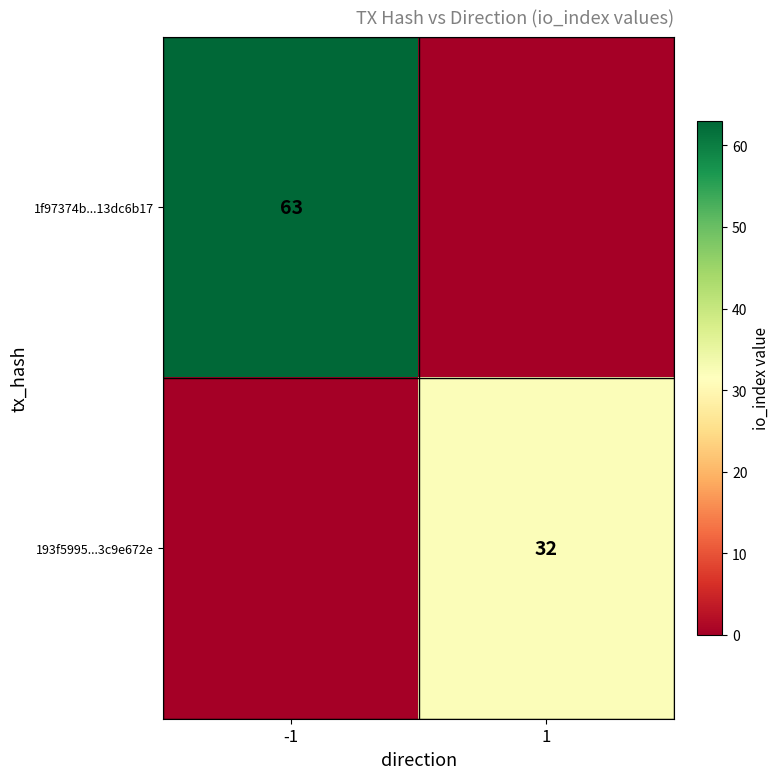

What is the greatest value displayed?

63